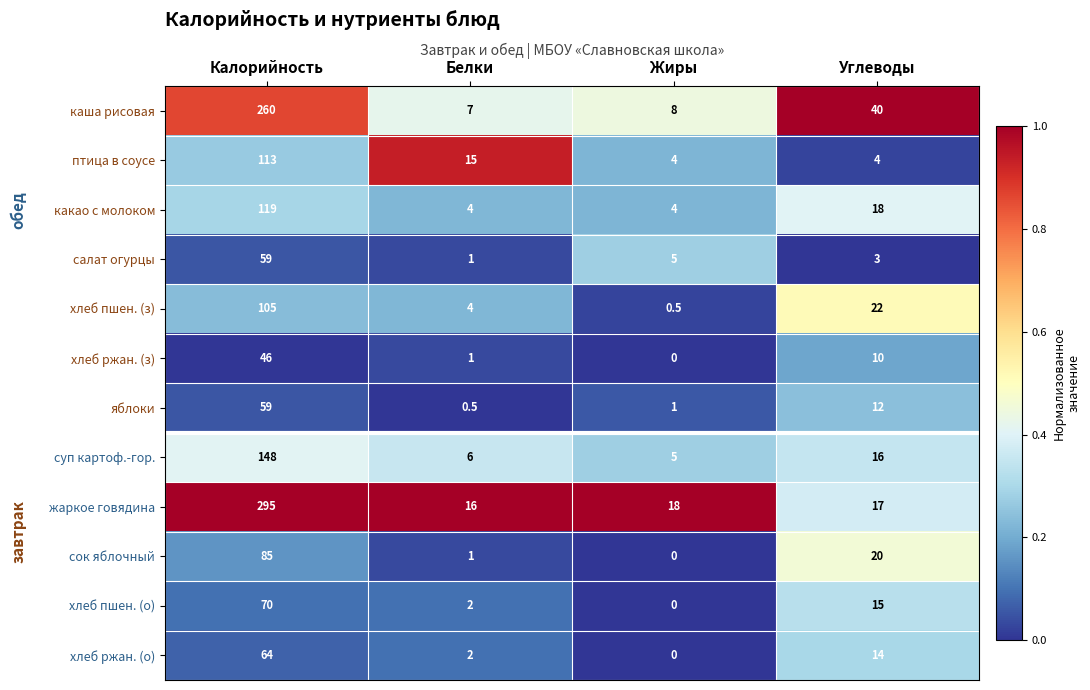

What is the spread (max minus min) of values at Жиры?

18.0